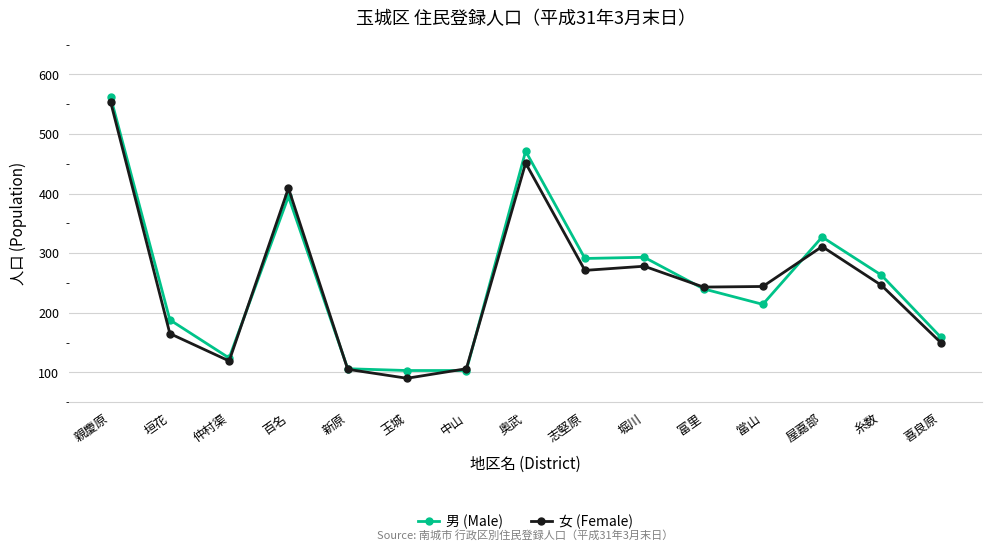

What is the approximate value of 女 (Female) at 富里, to the nearest 10?

240